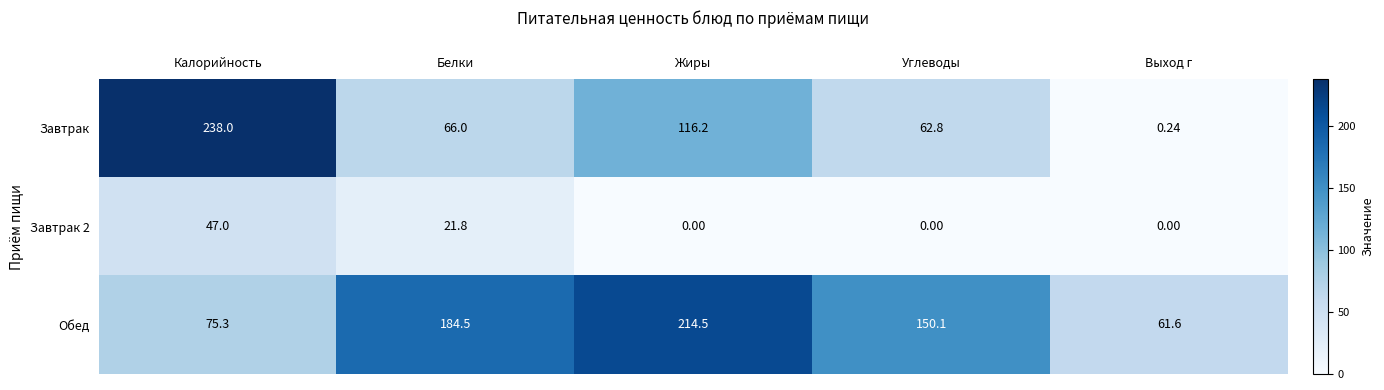

At which category does the chart reach its peak across all series?

Калорийность